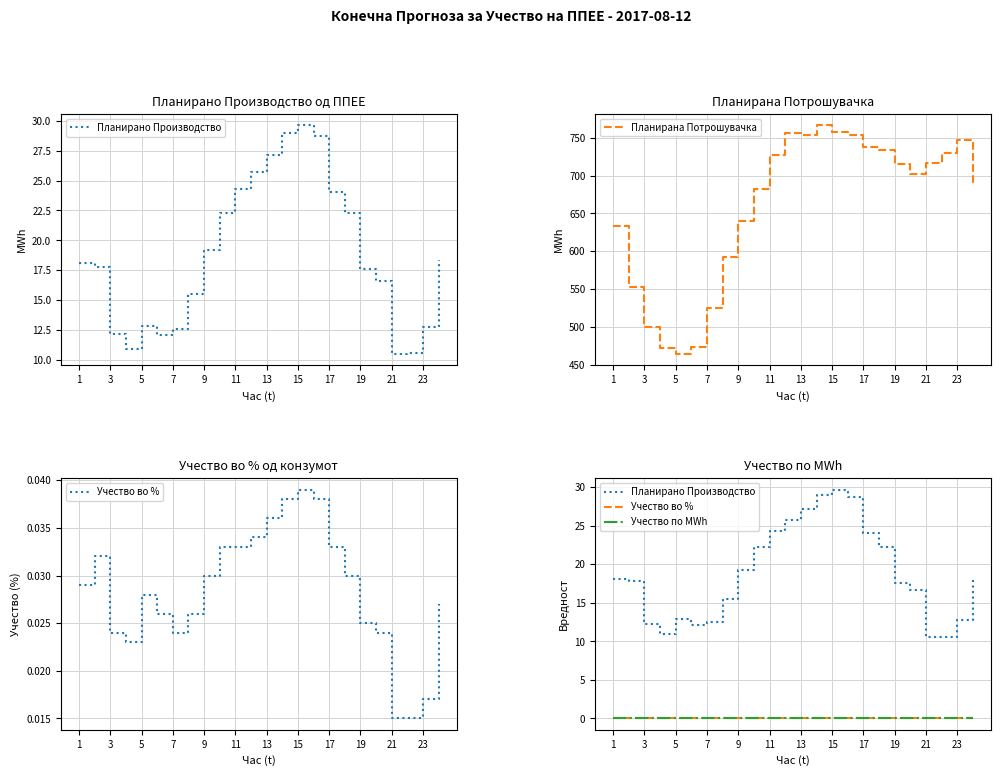

What is the lowest value of the Планирана Потрошувачка series?

464.4